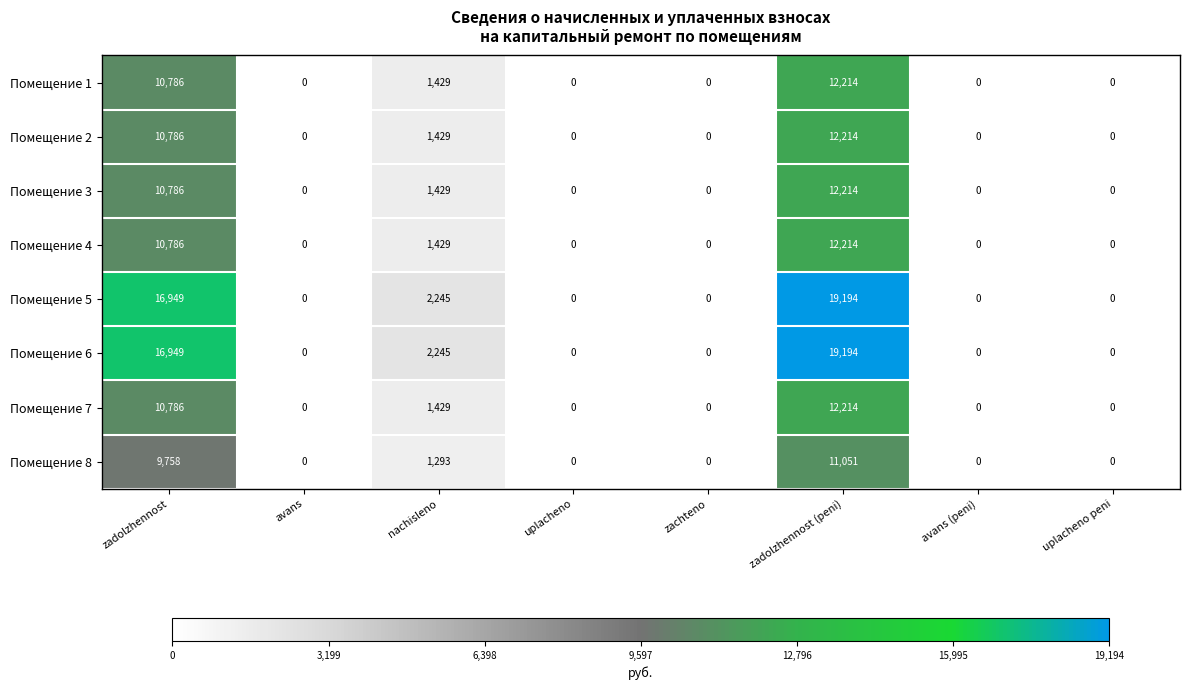

The value of Помещение 5 at zachteno is 0. True or false?

True